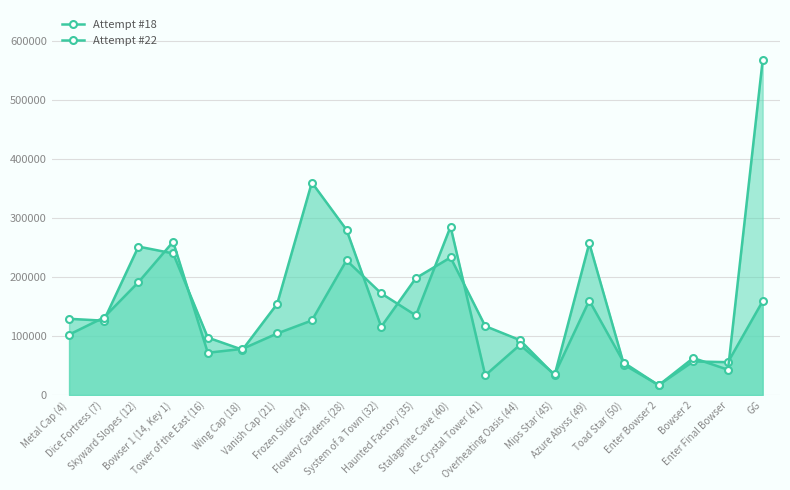

Where is the first local minimum for Attempt #22?

Tower of the East (16)